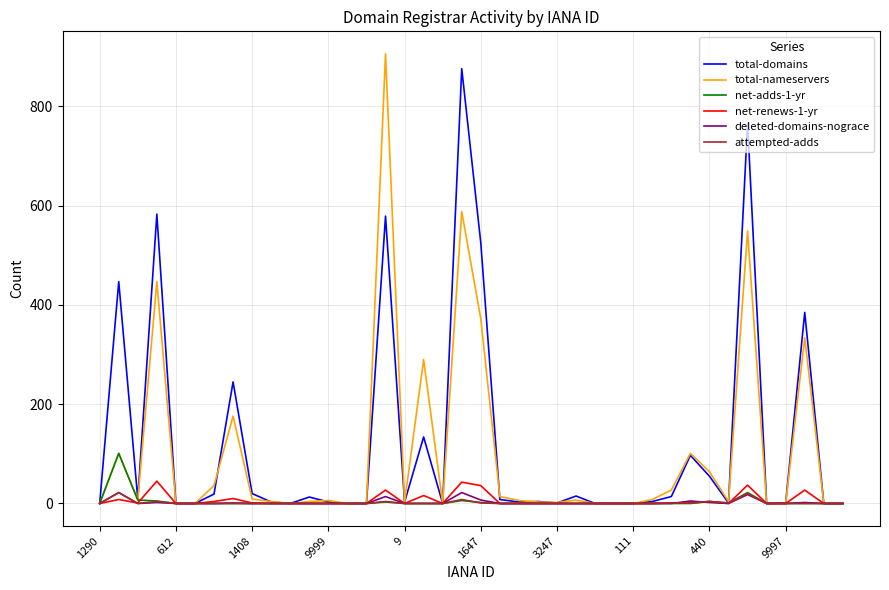

What is the highest value of the attempted-adds series?

22